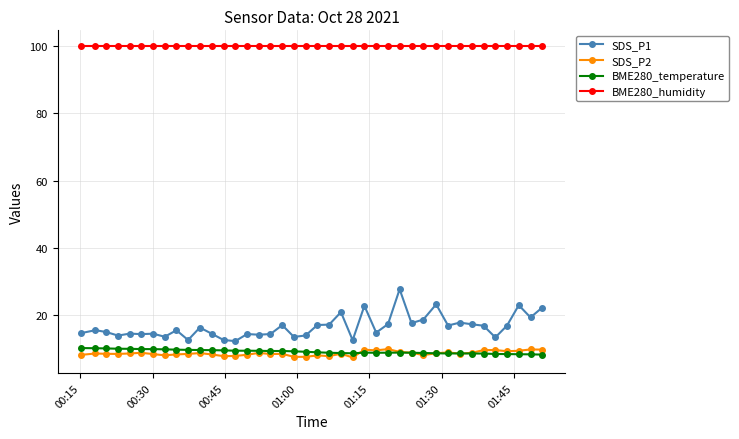

How many categories are shown in the chart?

40